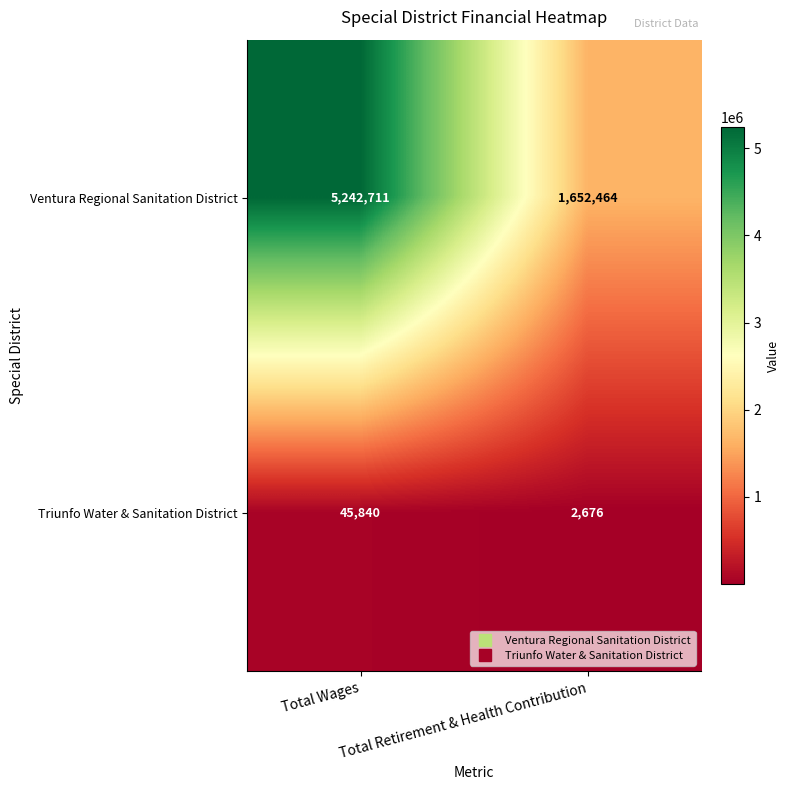

What is the total value across all series at Total Retirement & Health Contribution?

1655140